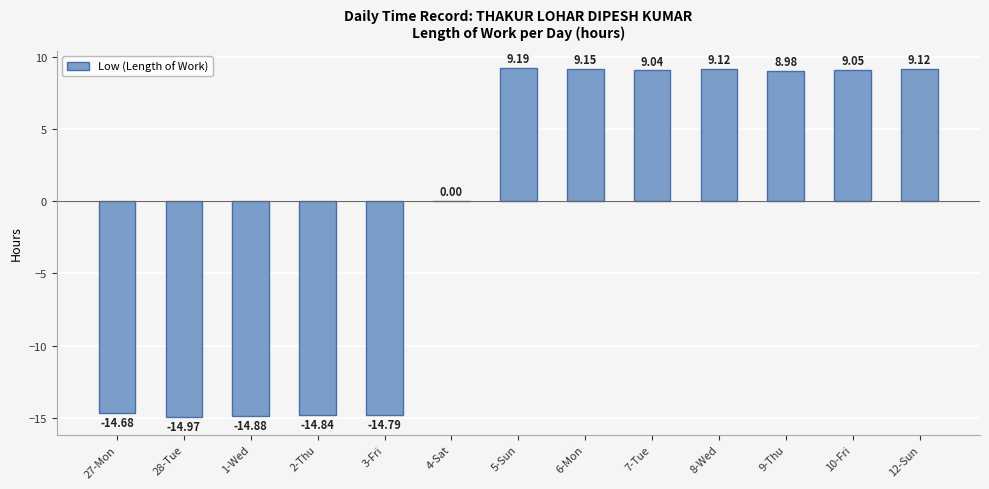

What is the sum of all values?

-10.5